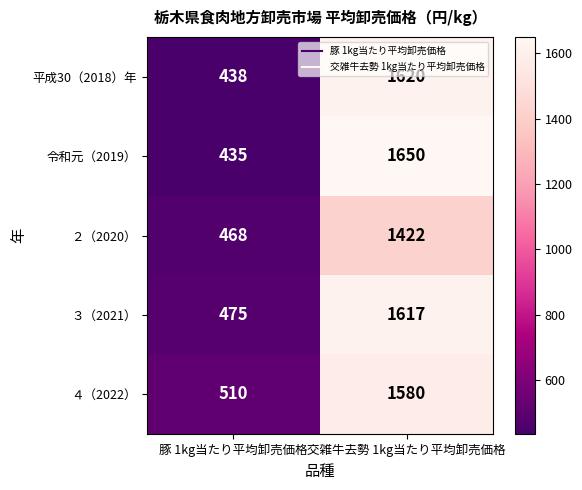

What value does the 令和元（2019） series have at 交雑牛去勢 1kg当たり平均卸売価格?

1650